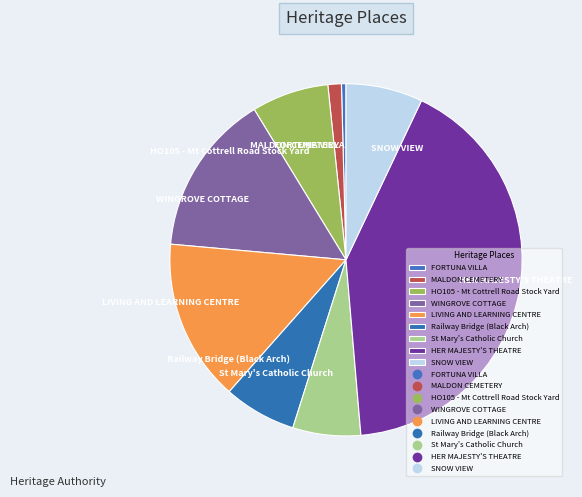

Is there a majority slice in this chart?

No